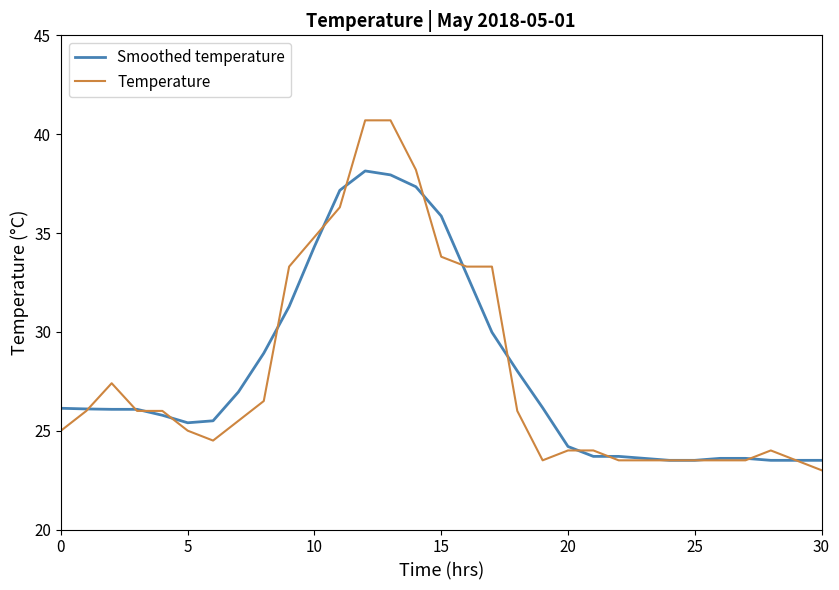

What is the difference between the maximum and minimum values in the Temperature series?

17.7